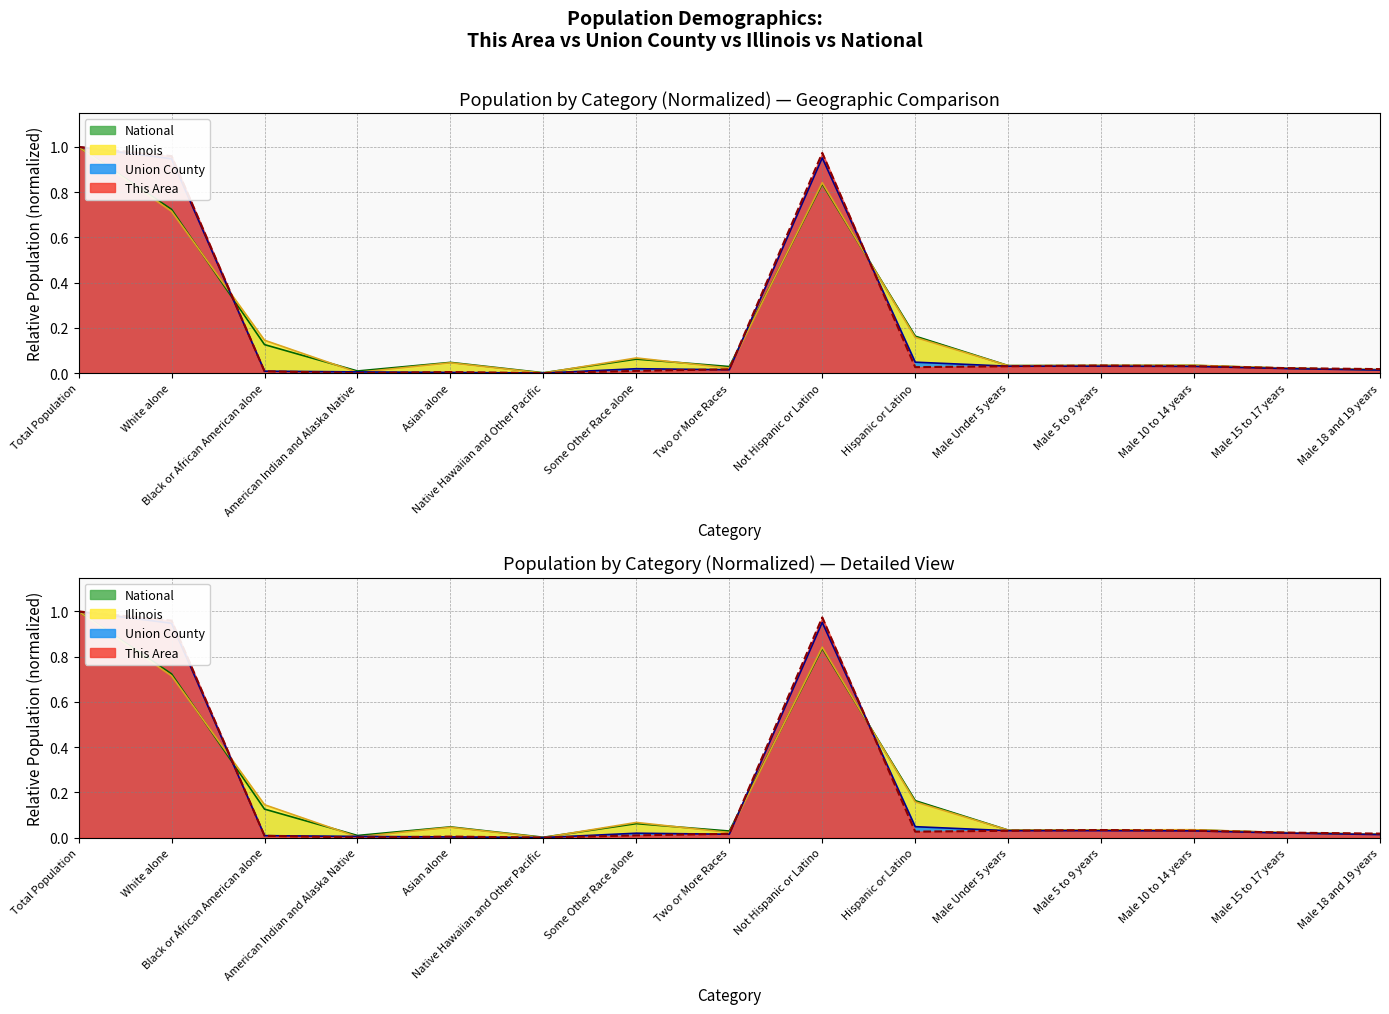

At which label is National closest to 0?

Native Hawaiian and Other Pacific